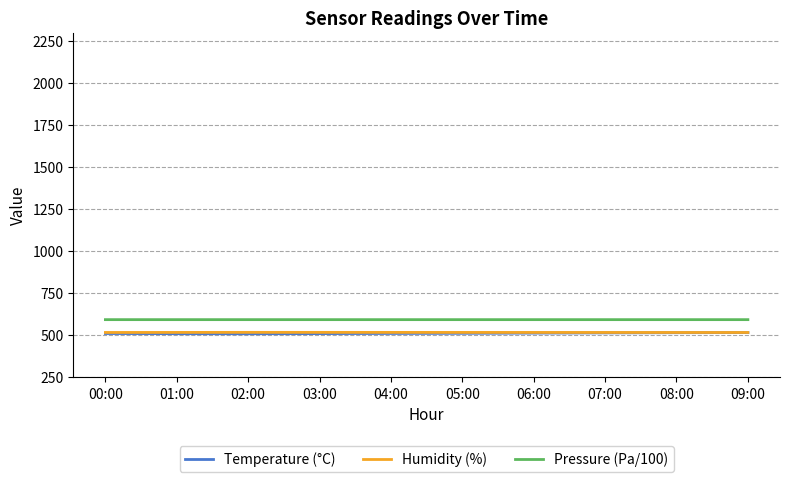

Is it true that Temperature (°C) equals 508.4 at 02:00?

True